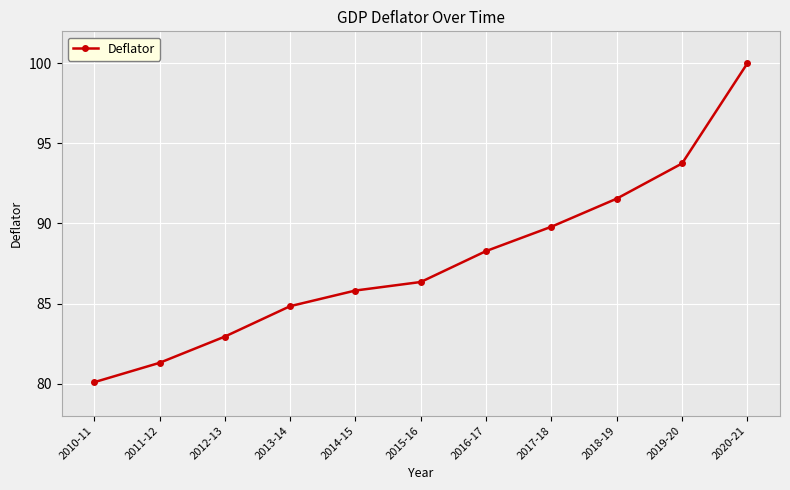

What value does the data have at 2014-15?

85.8